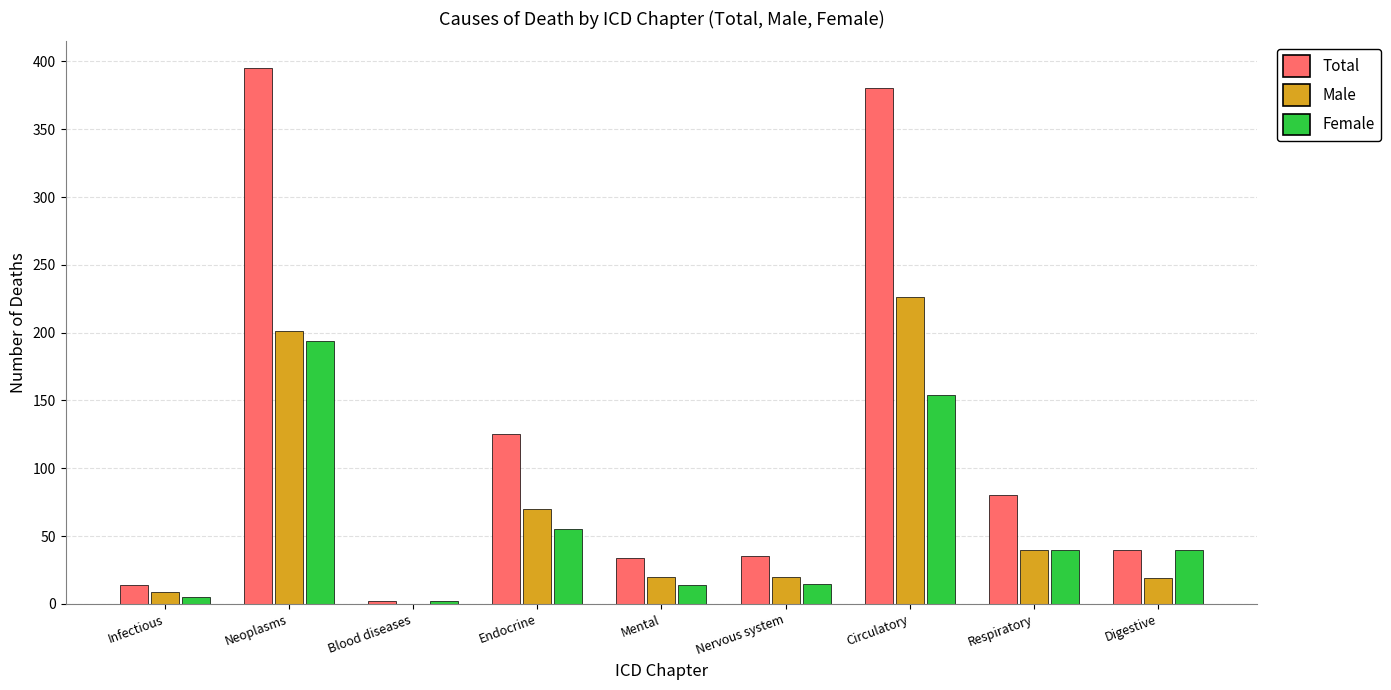

Which category has the highest value across all series?

Neoplasms